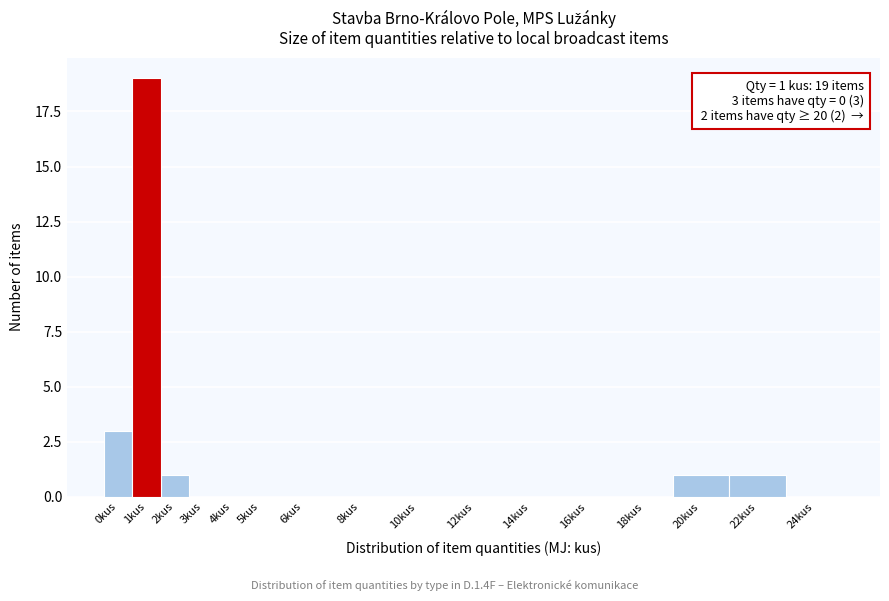

Reading left to right, transcribe all the data shown in this chart.

0kus=3	1kus=19	2kus=1	3kus=0	4kus=0	5kus=0	6kus=0	8kus=0	10kus=0	12kus=0	14kus=0	16kus=0	18kus=0	20kus=1	22kus=1	24kus=0